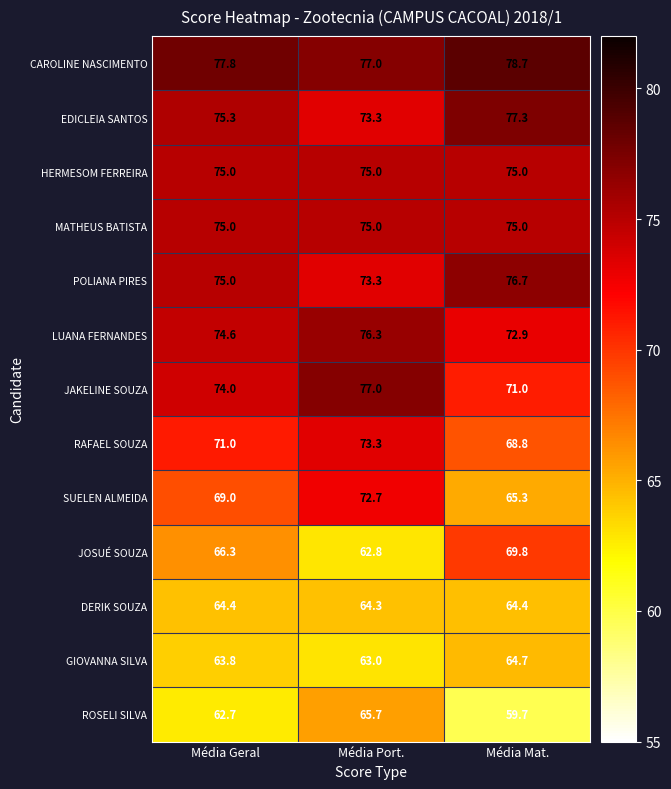

Rank the categories by JAKELINE SOUZA value from lowest to highest.

Média Mat., Média Geral, Média Port.